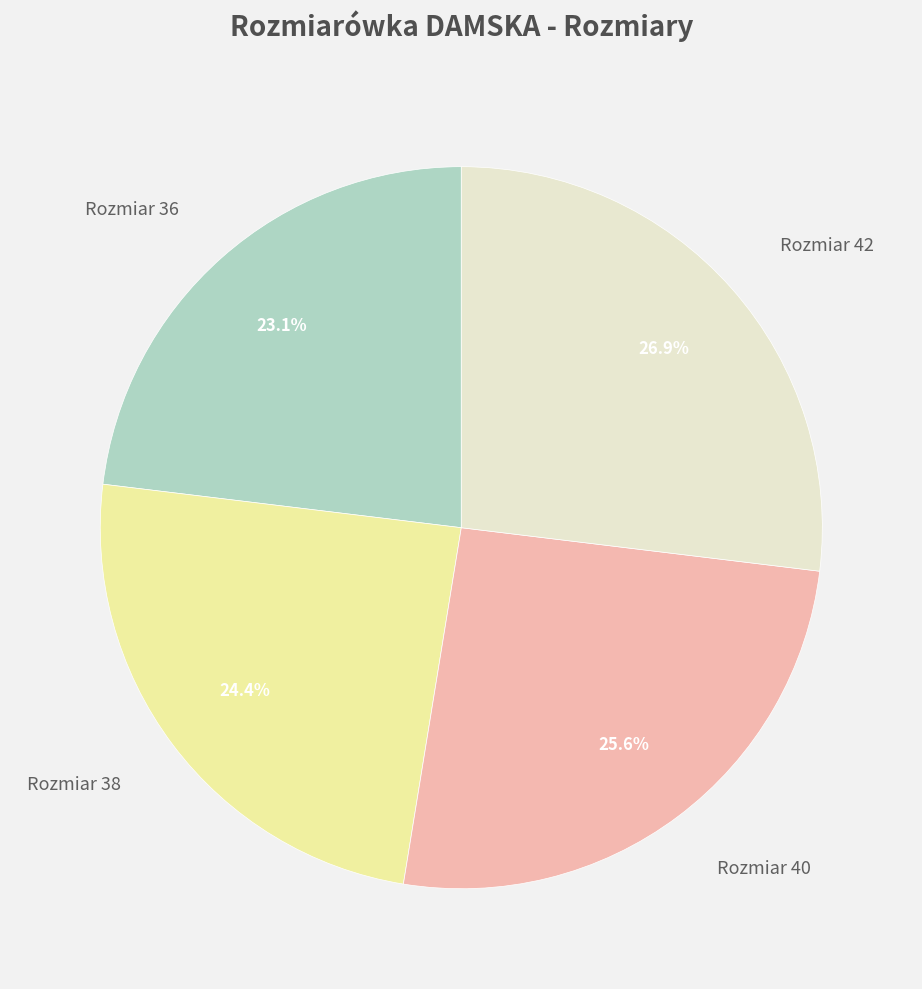

Combined, do Rozmiar 38 and Rozmiar 42 account for over 50%?

Yes